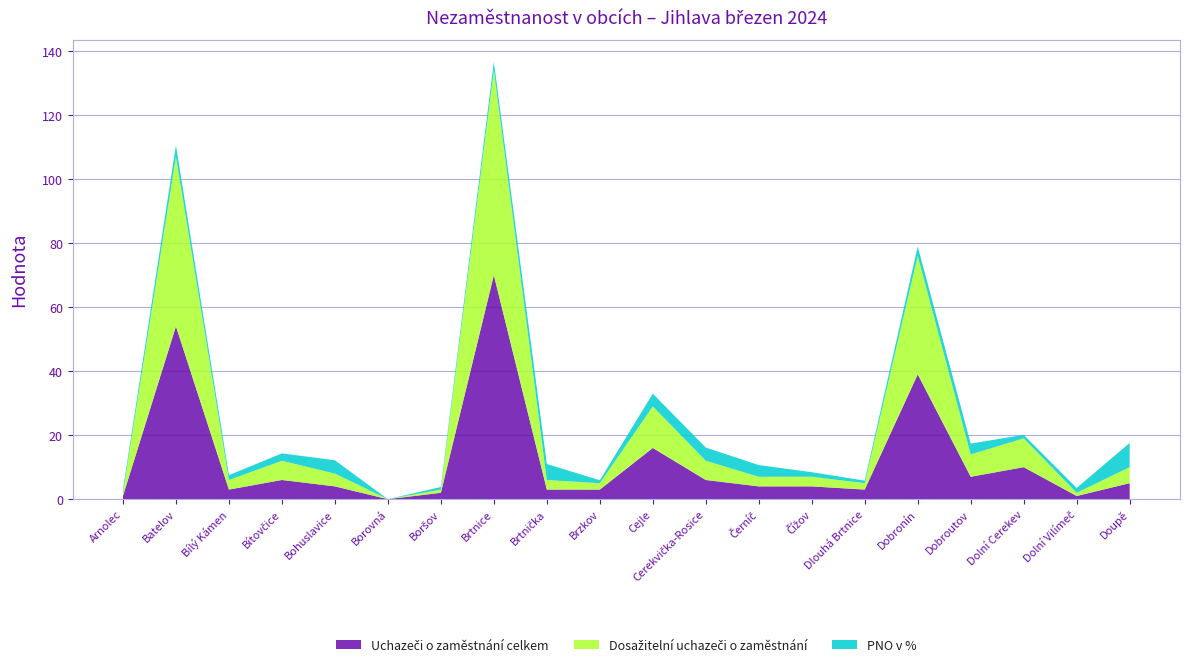

Reading right to left, what are all the values shown in this chart?

Uchazeči o zaměstnání celkem: Doupě=5.0	Dolní Vilímeč=1.0	Dolní Cerekev=10.0	Dobroutov=7.0	Dobronín=39.0	Dlouhá Brtnice=3.0	Čížov=4.0	Černíč=4.0	Cerekvička-Rosice=6.0	Cejle=16.0	Brzkov=3.0	Brtnička=3.0	Brtnice=70.0	Boršov=2.0	Borovná=0.0	Bohuslavice=4.0	Bítovčice=6.0	Bílý Kámen=3.0	Batelov=54.0	Arnolec=1.0
Dosažitelní uchazeči o zaměstnání: Doupě=5.0	Dolní Vilímeč=1.0	Dolní Cerekev=9.0	Dobroutov=7.0	Dobronín=37.0	Dlouhá Brtnice=2.0	Čížov=3.0	Černíč=3.0	Cerekvička-Rosice=6.0	Cejle=13.0	Brzkov=2.0	Brtnička=3.0	Brtnice=64.0	Boršov=1.0	Borovná=0.0	Bohuslavice=4.0	Bítovčice=6.0	Bílý Kámen=3.0	Batelov=53.0	Arnolec=1.0
PNO v %: Doupě=7.6	Dolní Vilímeč=1.5	Dolní Cerekev=1.1	Dobroutov=3.4	Dobronín=2.9	Dlouhá Brtnice=0.8	Čížov=1.4	Černíč=3.7	Cerekvička-Rosice=4.1	Cejle=4.0	Brzkov=0.9	Brtnička=5.0	Brtnice=2.6	Boršov=0.8	Borovná=0.0	Bohuslavice=4.2	Bítovčice=2.3	Bílý Kámen=1.5	Batelov=3.5	Arnolec=1.0